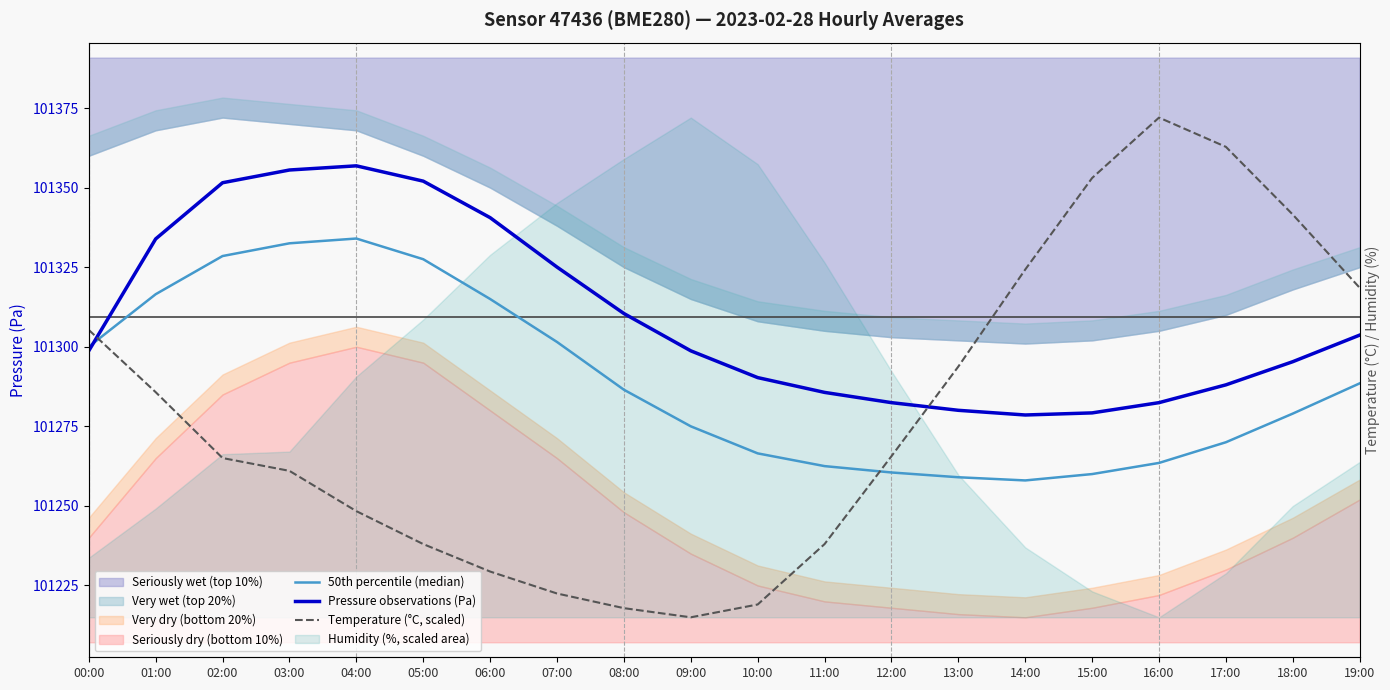

The value of Temperature (°C, scaled) at 11:00 is 101238.0. True or false?

True